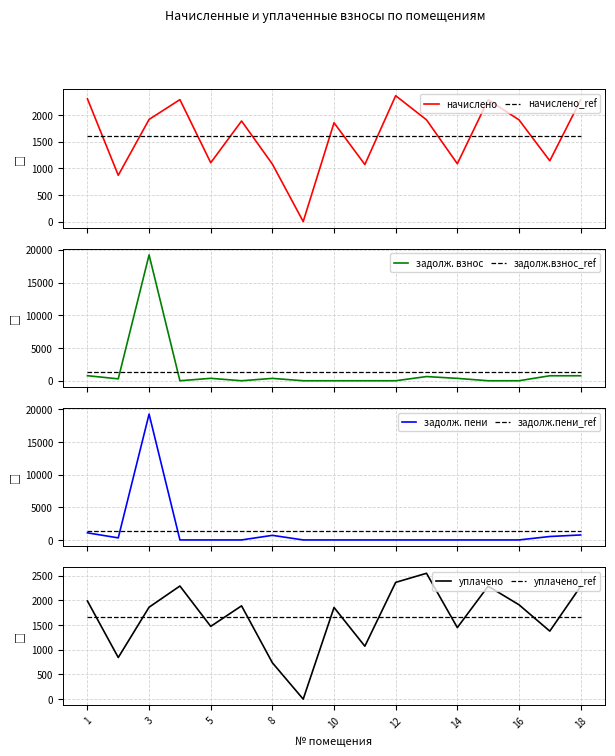

At which category does задолженность (пени) reach its first local valley?

2